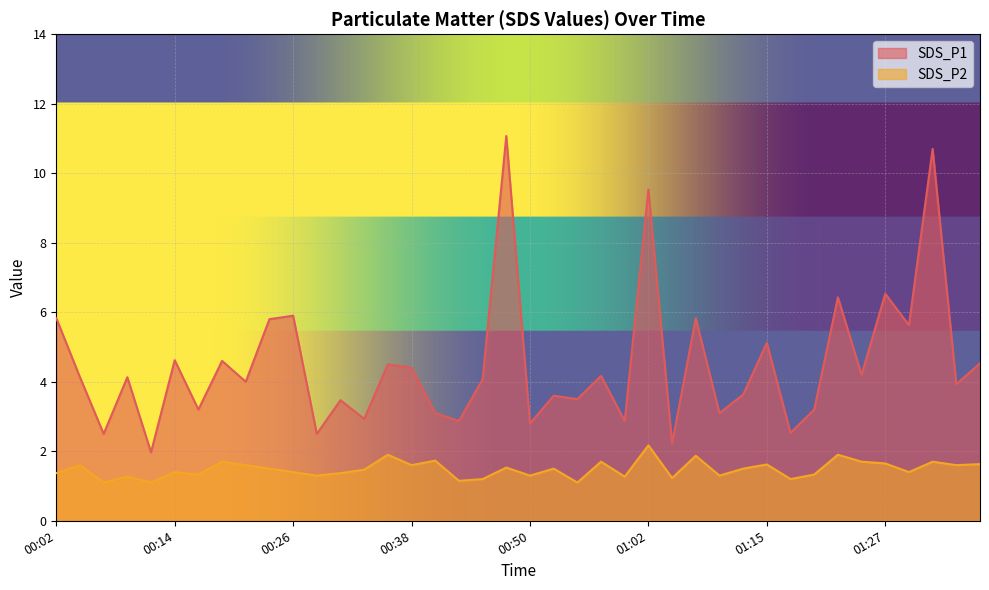

True or false: SDS_P1 and SDS_P2 intersect in this chart.

False